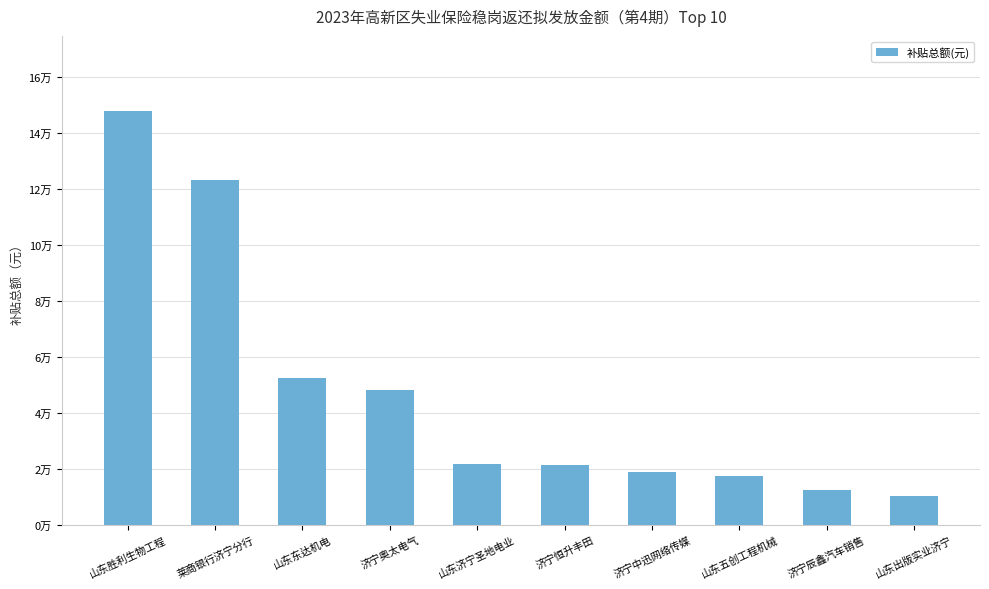

Are the bars horizontal?

No